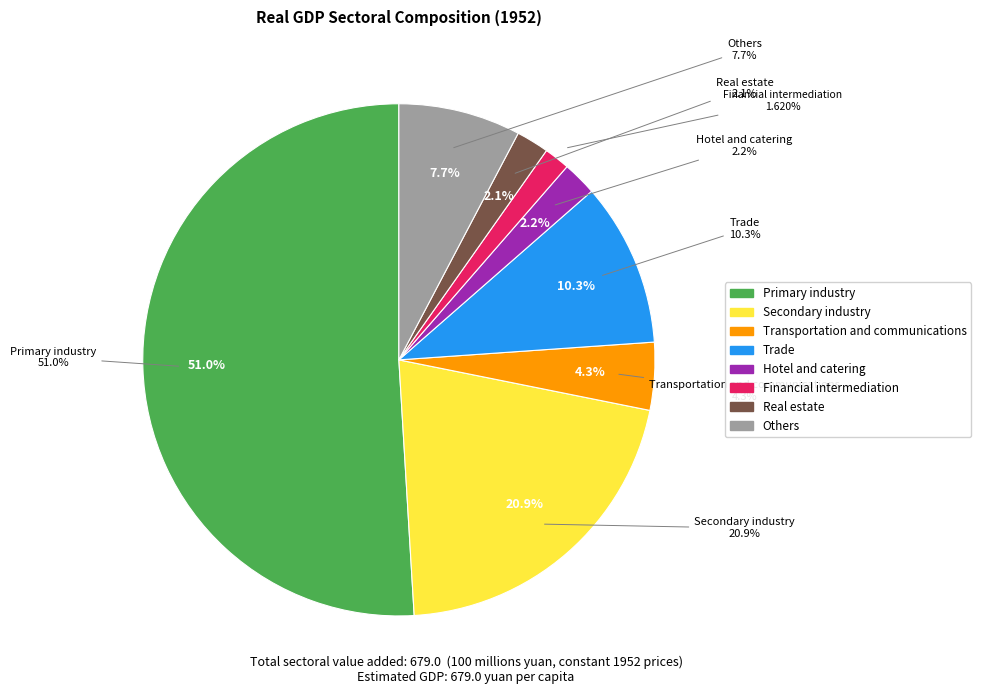

What is the majority slice?

Primary industry